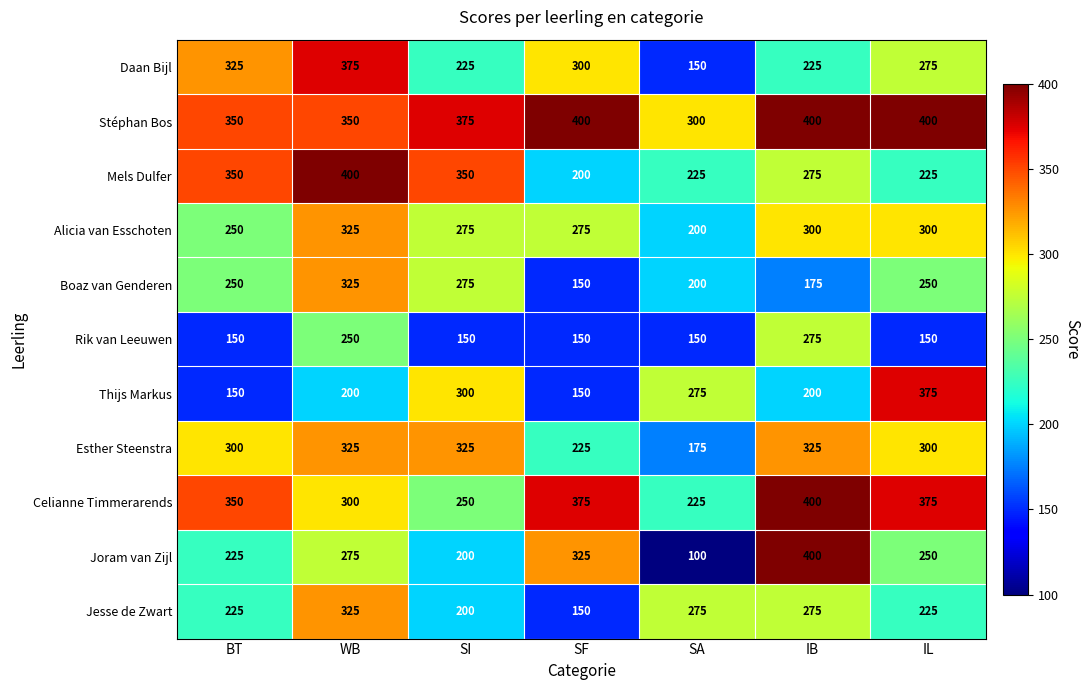

True or false: Mels Dulfer has a value of 480 at SI.

False